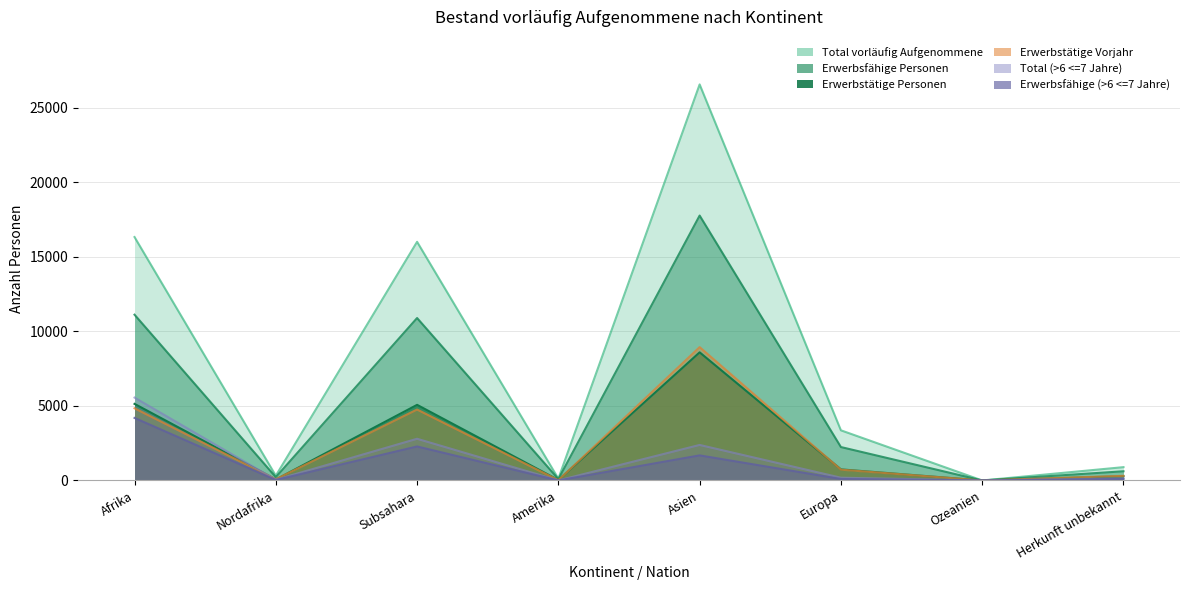

What is the sum of all Erwerbsfähige Personen values?

42962